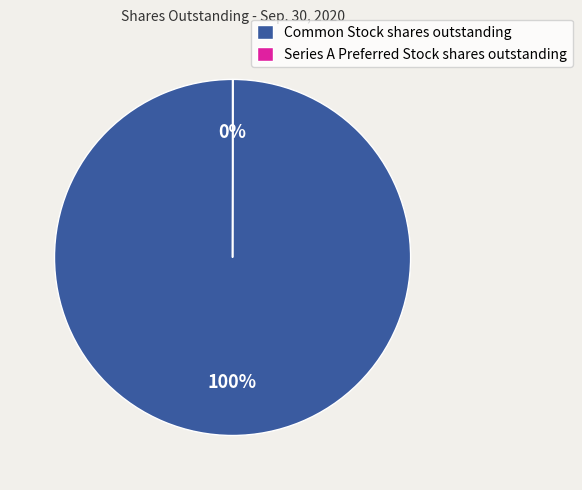

To the nearest percent, what is the average slice percentage?

50%